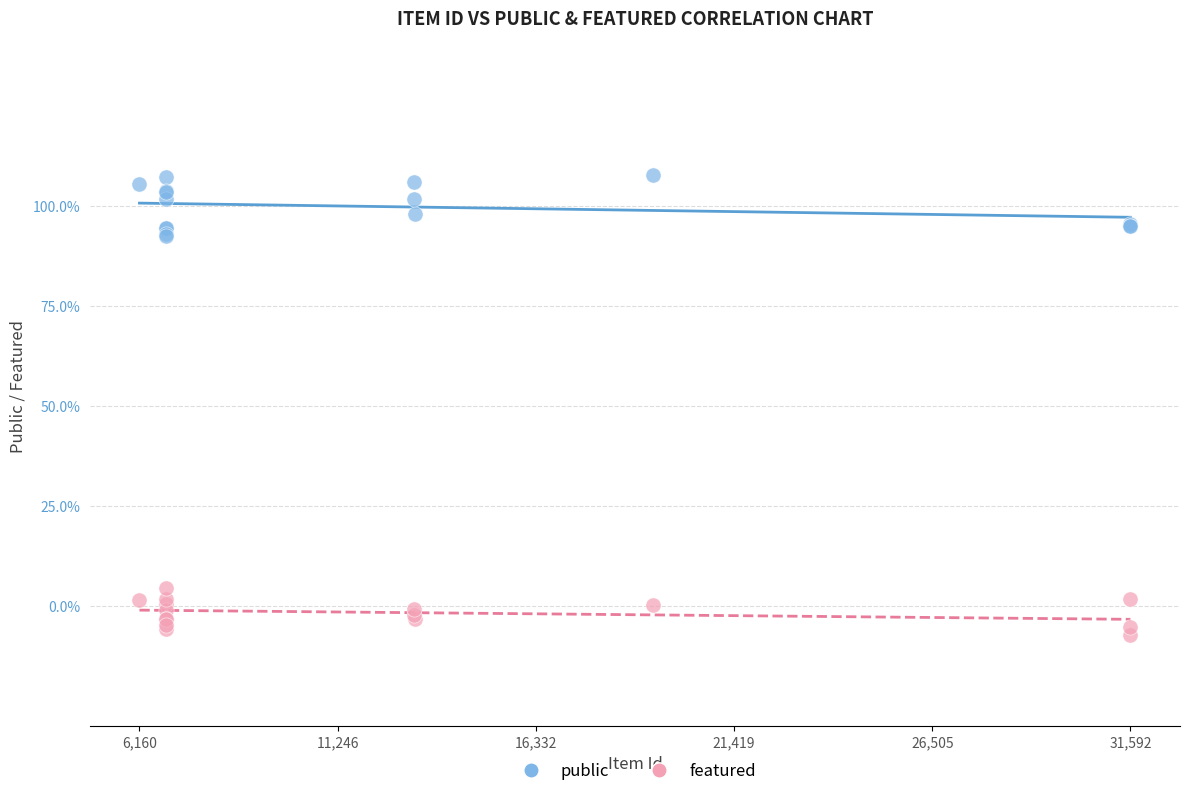

Which series has the widest spread of Y values?

public